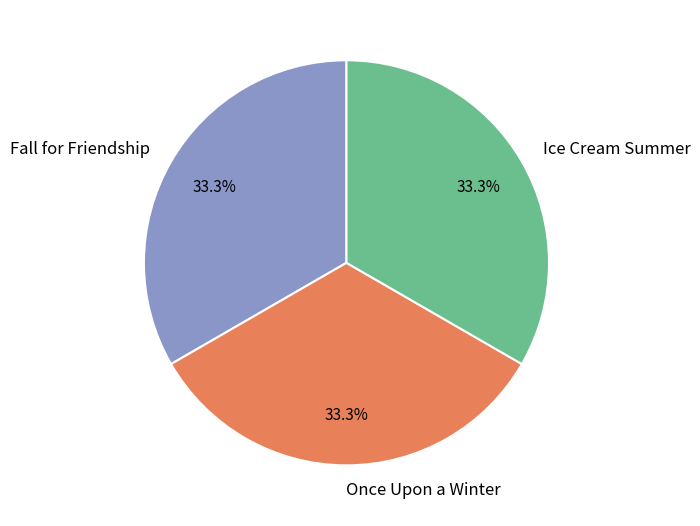

Is the sum of Once Upon a Winter and Fall for Friendship greater than half?

Yes